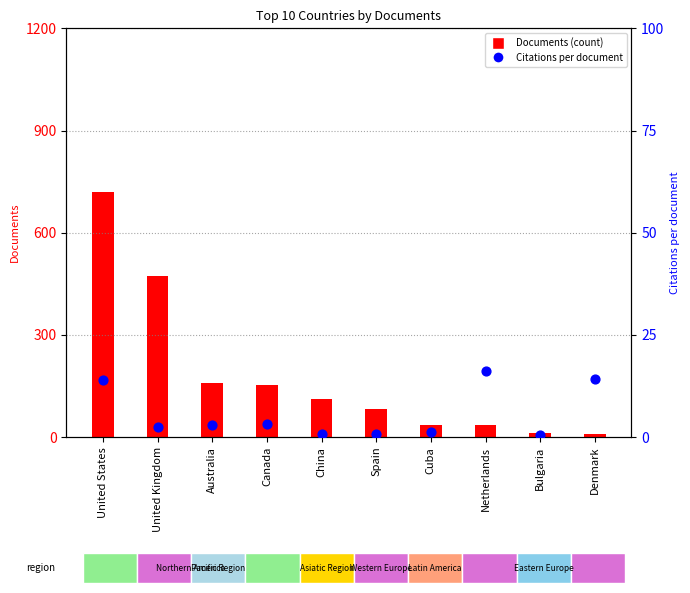

Which series reaches the minimum Y coordinate?

Citations per document